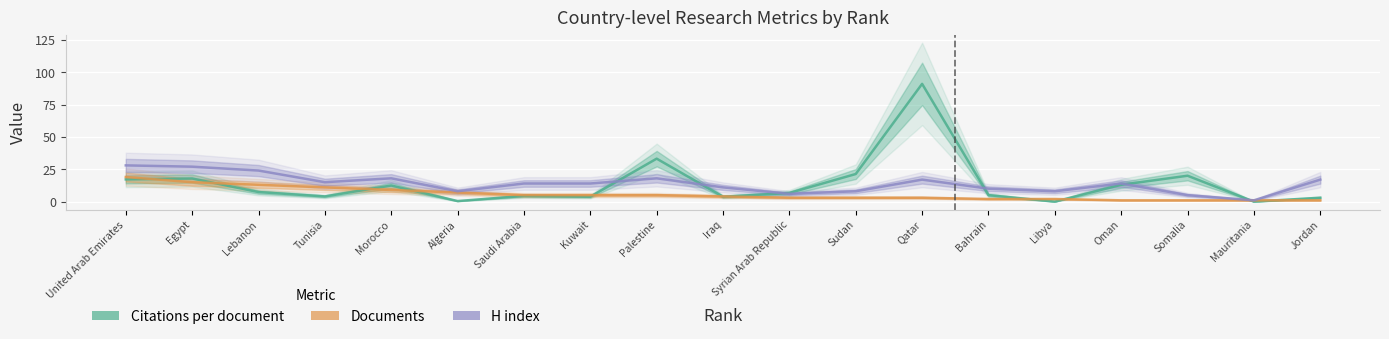

Reading right to left, extract all data points from this chart.

Citations per document: 3.0	0.0	20.0	13.0	0.0	5.0	91.0	21.3	6.7	3.8	33.2	3.8	4.4	0.4	12.4	4.0	7.4	17.9	17.2
Documents: 1.0	1.0	1.0	1.0	2.0	2.0	3.0	3.0	3.0	4.0	5.0	5.0	5.0	7.0	9.0	11.0	13.0	15.0	19.0
H index: 17.0	1.0	5.0	14.0	8.0	10.0	17.0	8.0	6.0	11.0	18.0	14.0	14.0	8.0	18.0	15.0	24.0	27.0	28.0